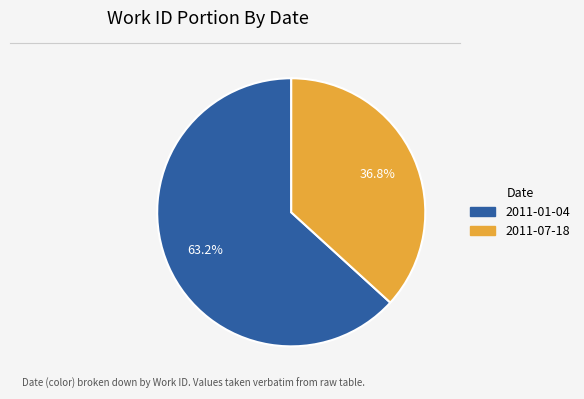

Approximately how many times larger is the value at 2011-07-18 compared to 2011-01-04?

0.6